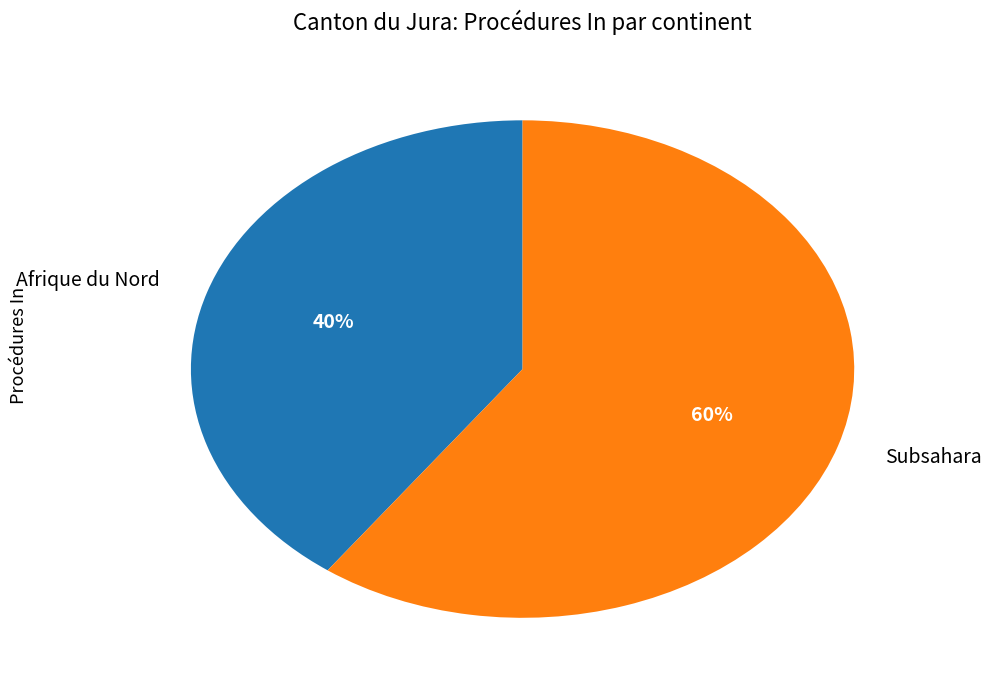

Do Subsahara and Afrique du Nord together represent more than half of the pie?

Yes